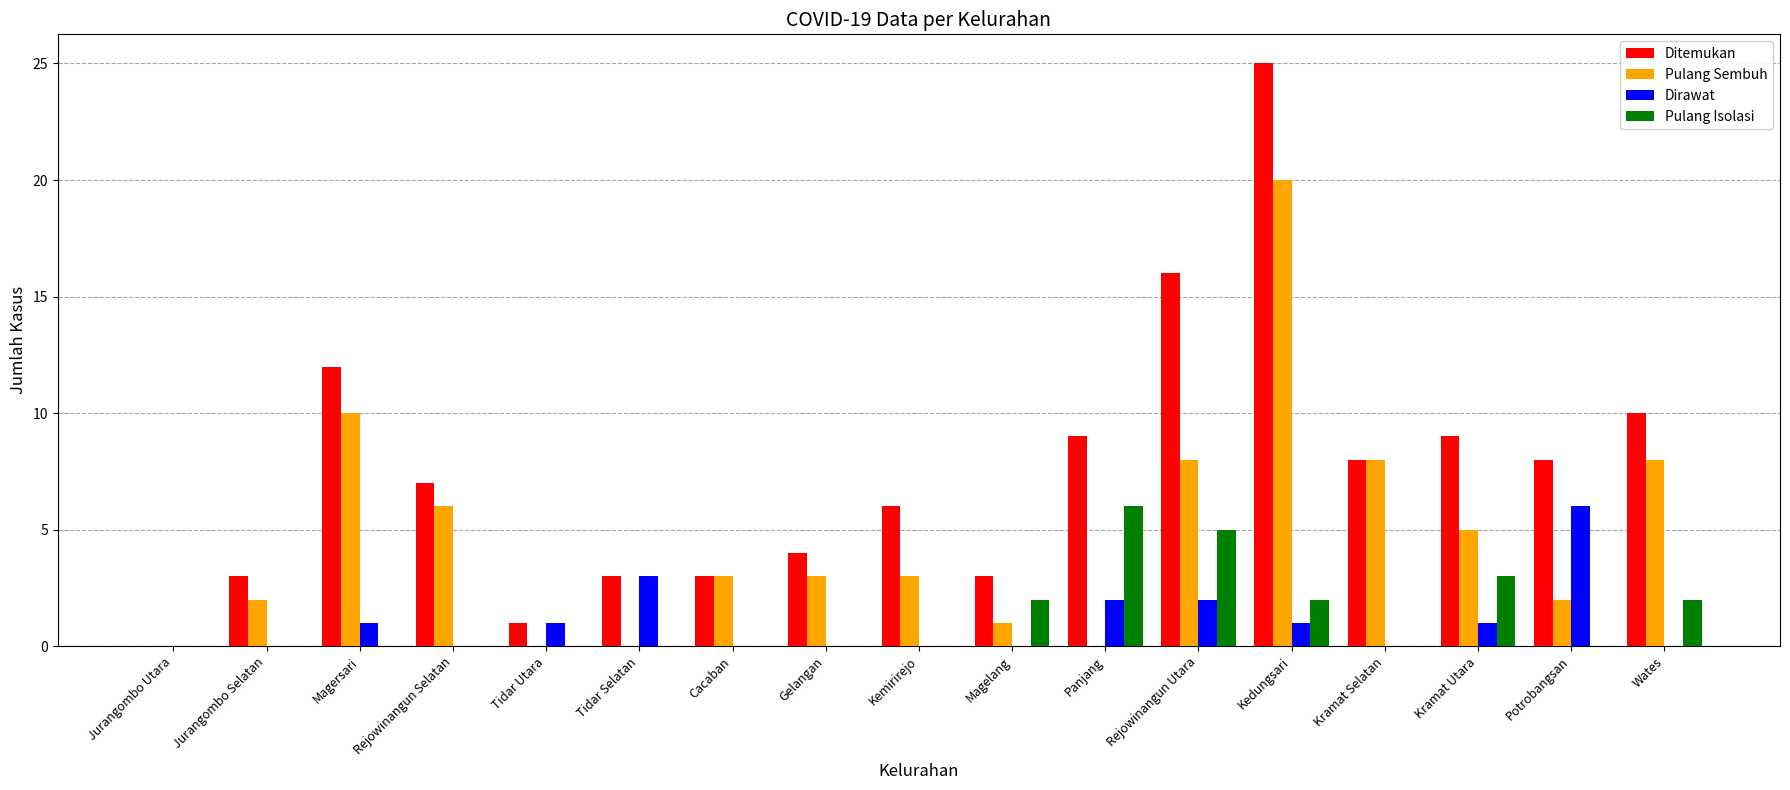

Reading left to right, what are all the values shown in this chart?

Ditemukan: 0	3	12	7	1	3	3	4	6	3	9	16	25	8	9	8	10
Pulang Sembuh: 0	2	10	6	0	0	3	3	3	1	0	8	20	8	5	2	8
Dirawat: 0	0	1	0	1	3	0	0	0	0	2	2	1	0	1	6	0
Pulang Isolasi: 0	0	0	0	0	0	0	0	0	2	6	5	2	0	3	0	2